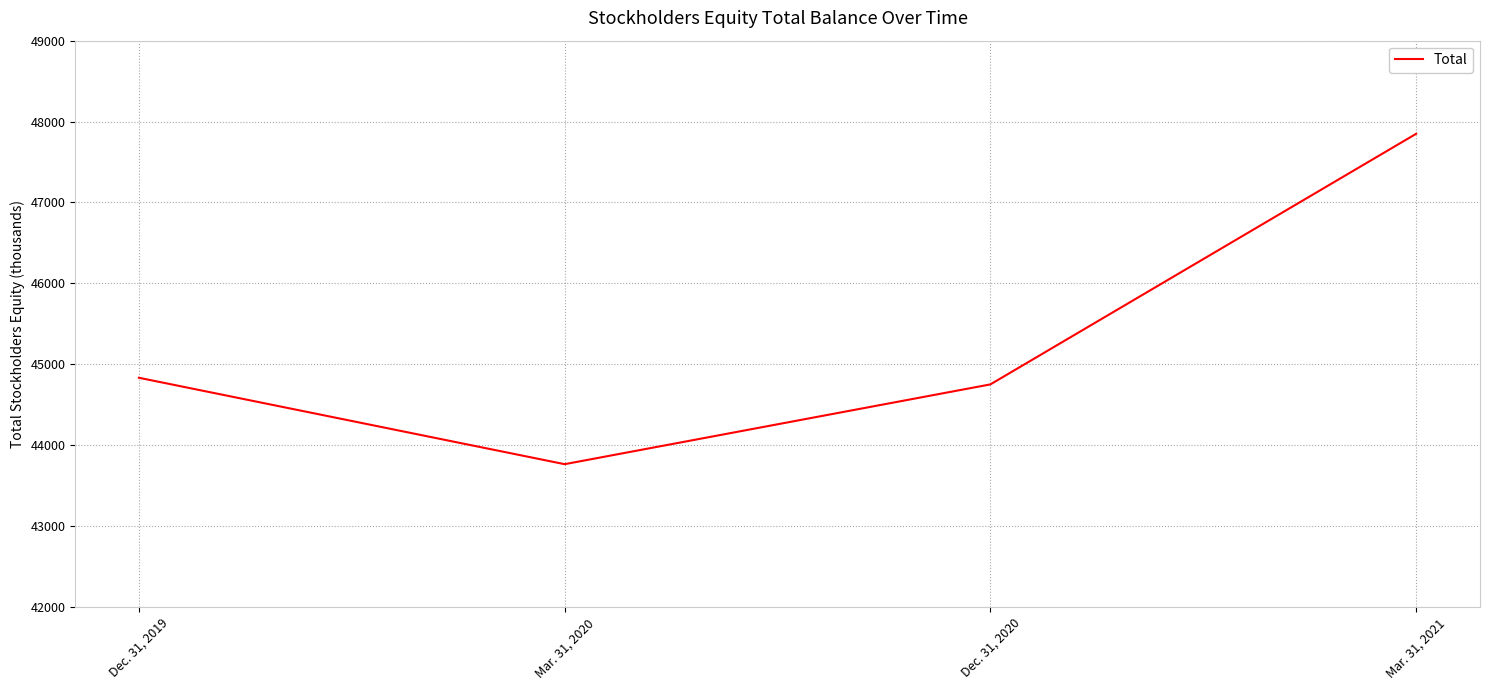

True or false: there are more than 1 points higher than both neighbors.

False